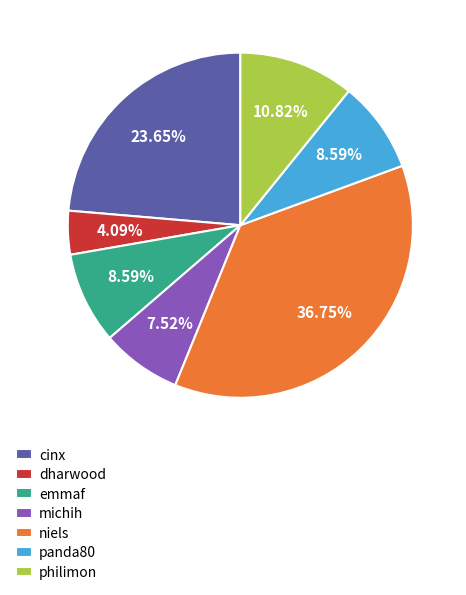

How many segments does this pie chart have?

7